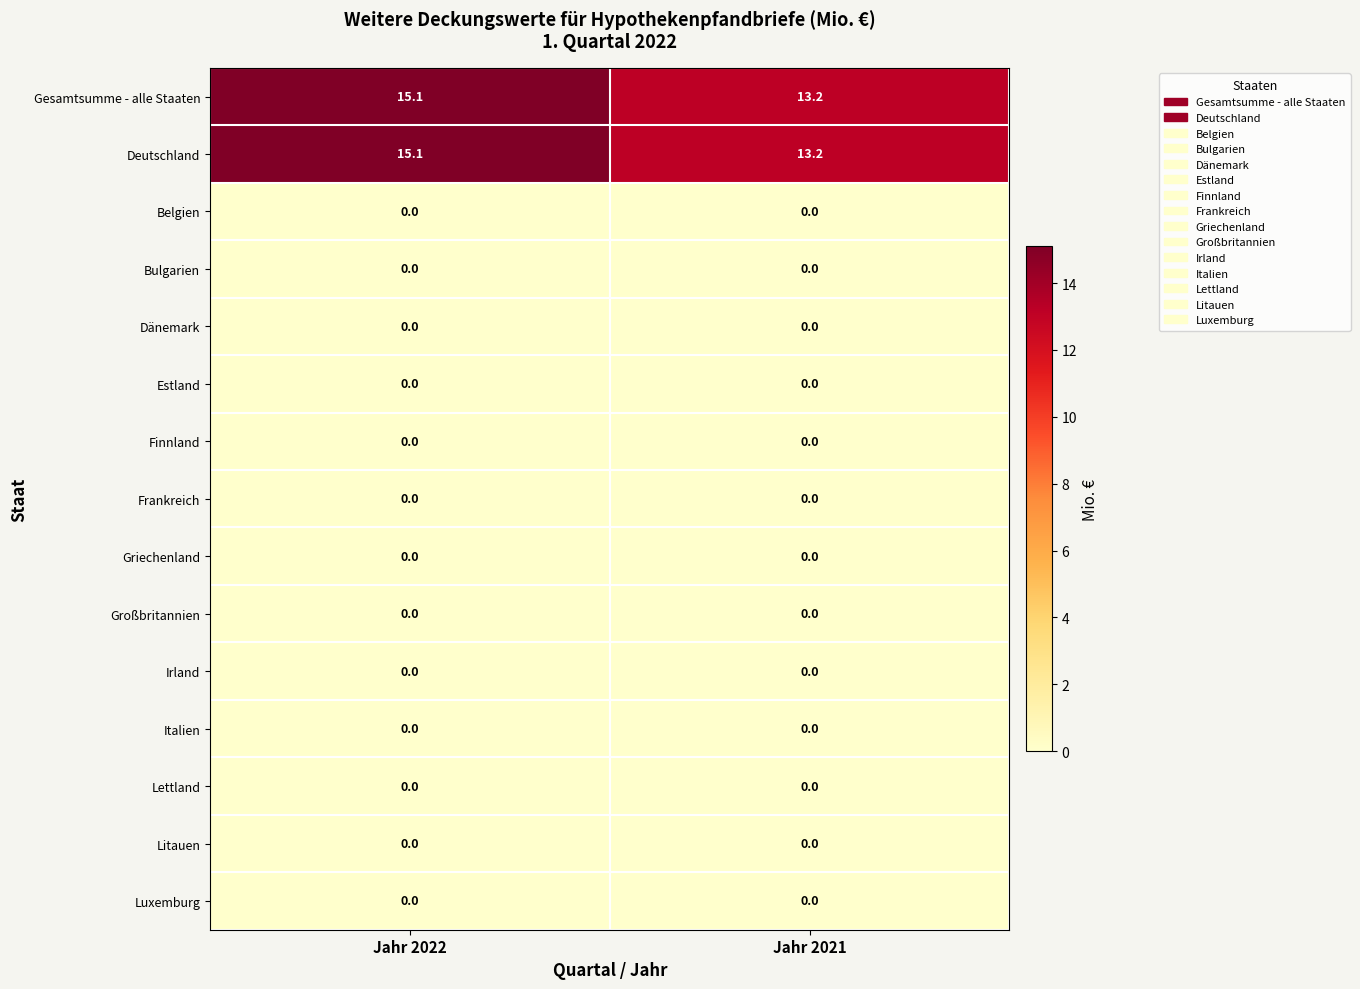

True or false: Deutschland has a value of 7.0 at Jahr 2021.

False